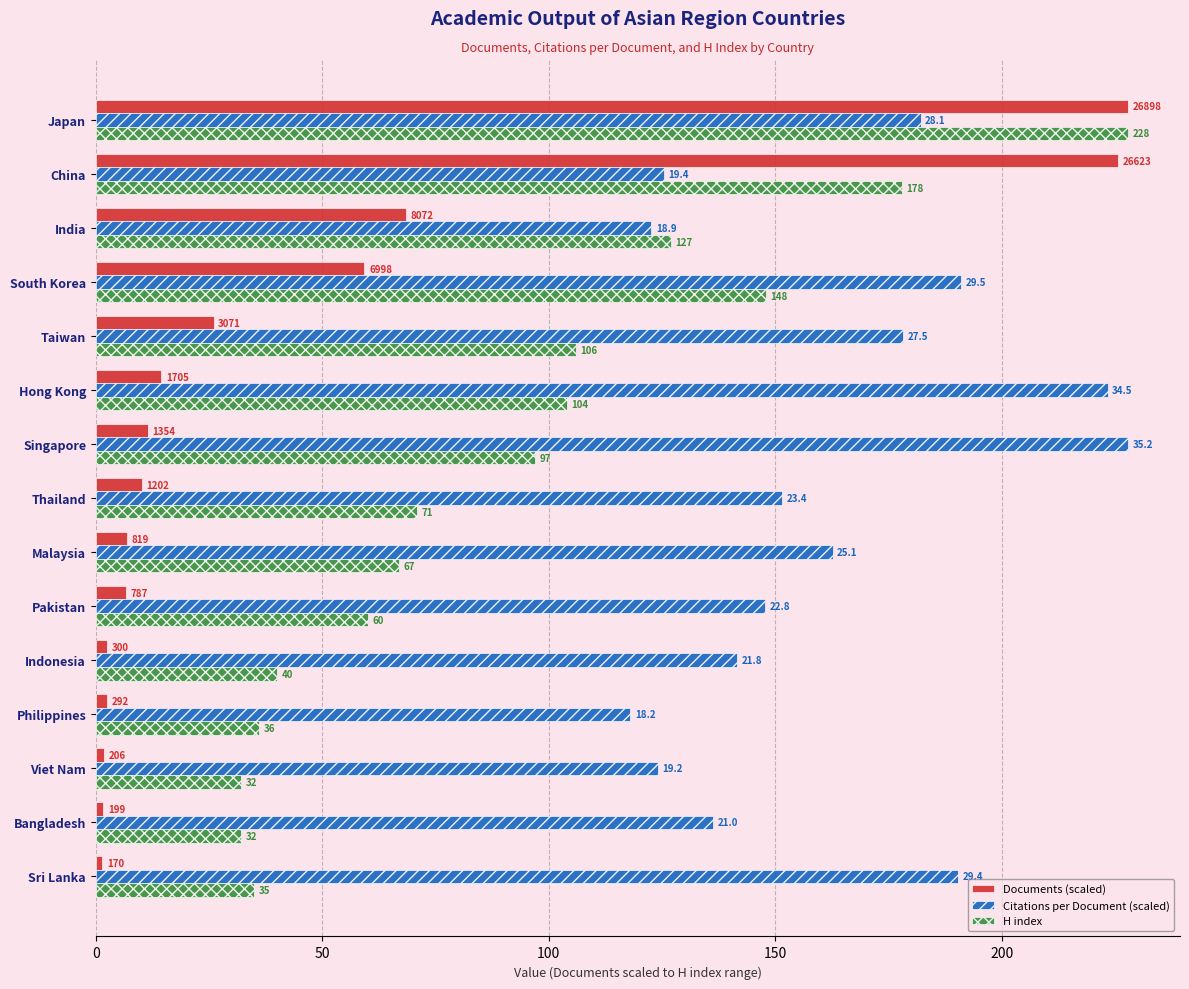

Reading left to right, extract all data points from this chart.

Documents (scaled): 1.4	1.7	1.7	2.5	2.5	6.7	6.9	10.2	11.5	14.5	26.0	59.3	68.4	225.7	228.0
Citations per Document (scaled): 190.4	136.4	124.2	118.0	141.5	147.8	162.7	151.5	228.0	223.4	178.3	191.0	122.7	125.4	182.1
H index: 35.0	32.0	32.0	36.0	40.0	60.0	67.0	71.0	97.0	104.0	106.0	148.0	127.0	178.0	228.0